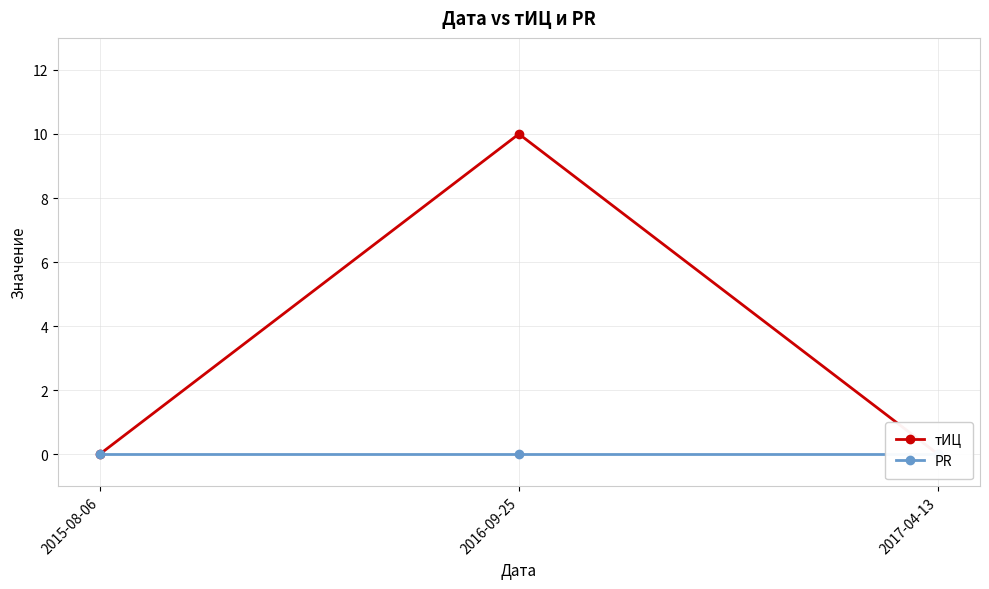

Rank the series by their average value, from lowest to highest.

PR, тИЦ